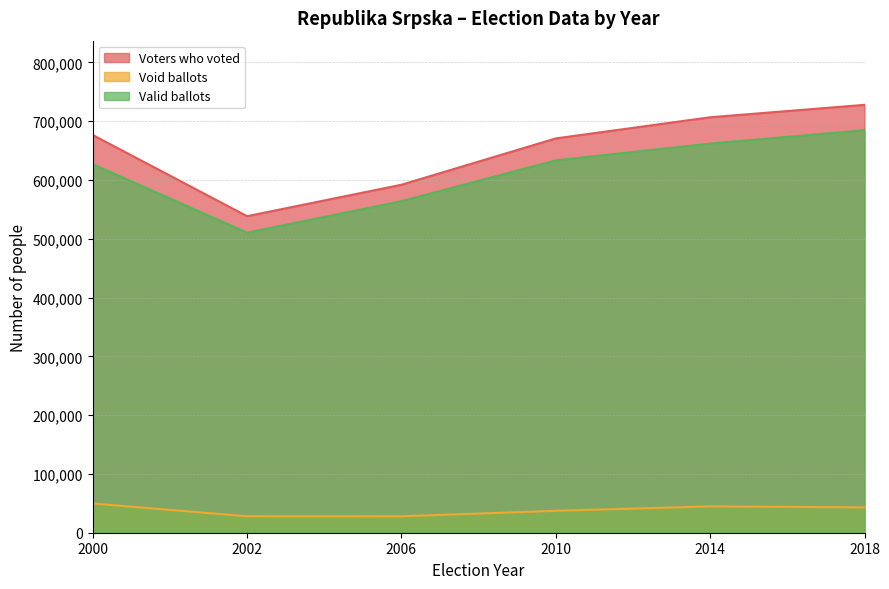

What is the minimum value shown in the chart?

27931